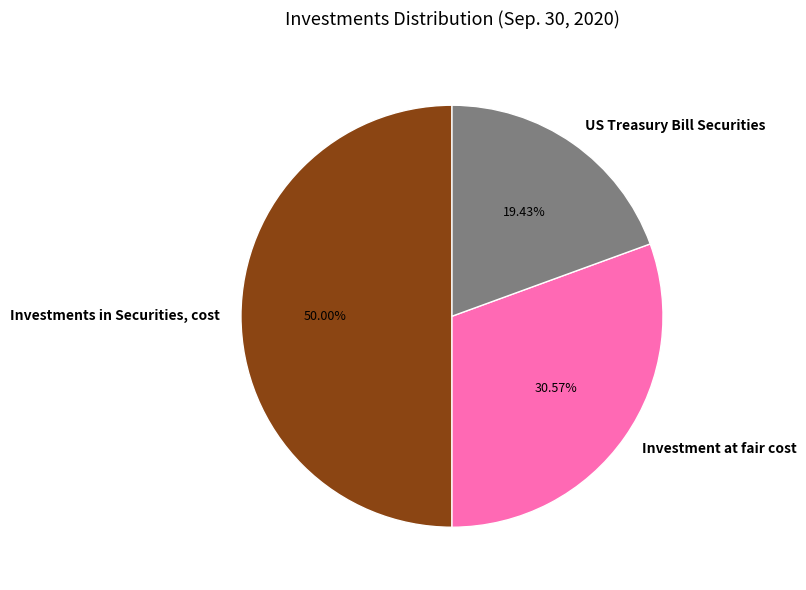

True or false: Investments in Securities, cost accounts for 55% of the total.

False